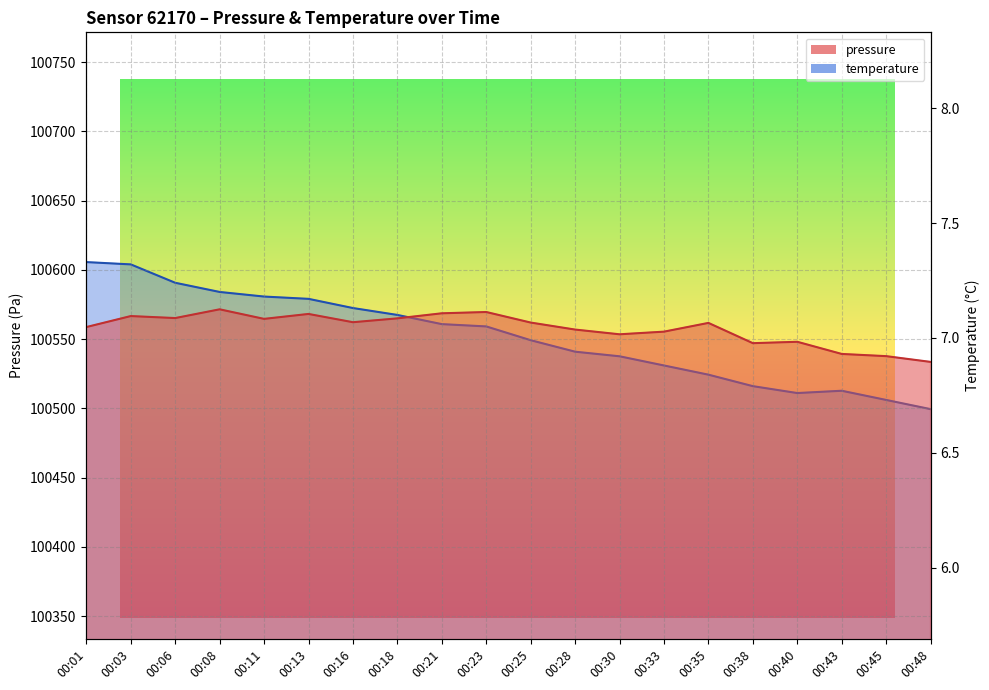

Rank the categories by temperature value from highest to lowest.

00:01, 00:03, 00:06, 00:08, 00:11, 00:13, 00:16, 00:18, 00:21, 00:23, 00:25, 00:28, 00:30, 00:33, 00:35, 00:38, 00:43, 00:40, 00:45, 00:48